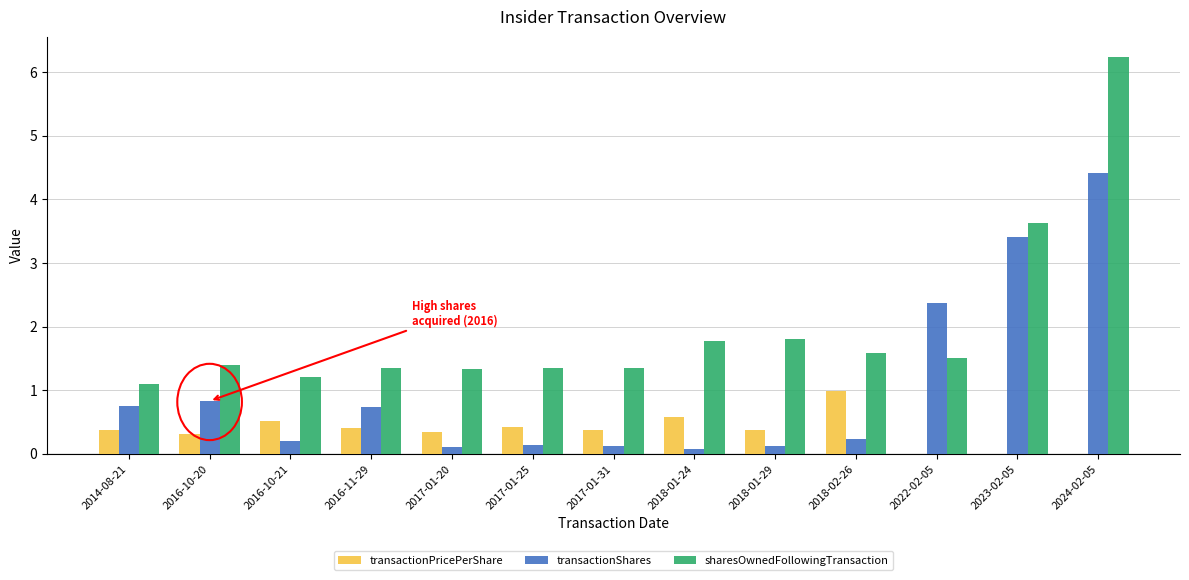

How many groups of bars are there?

13